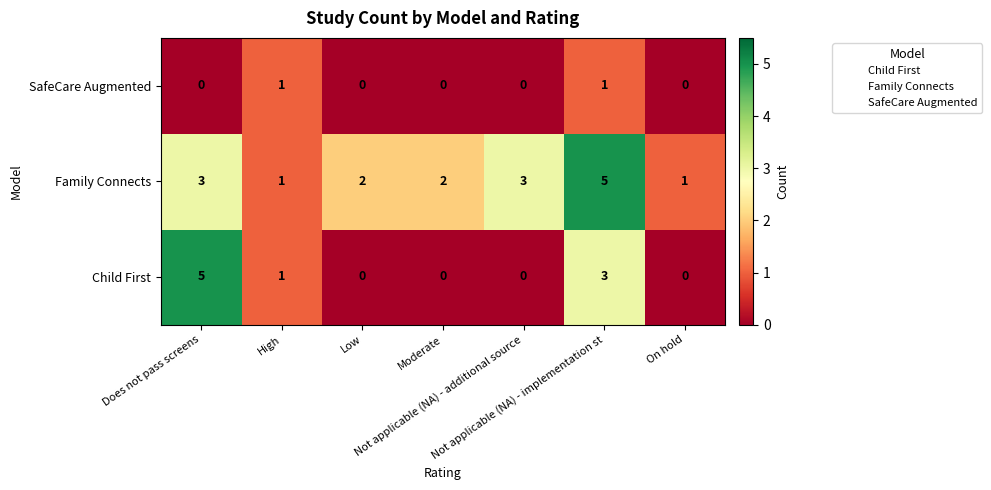

Which series has the largest total across all categories?

Family Connects